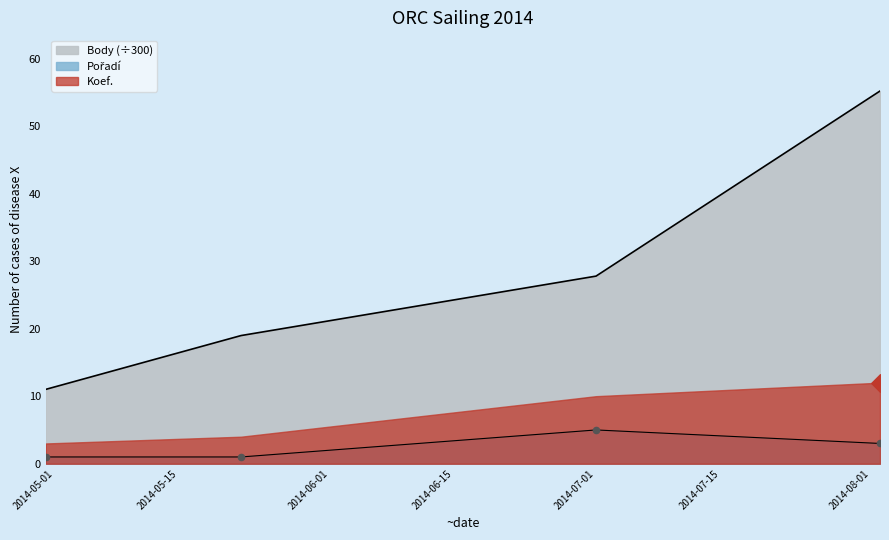

Which series has the largest total across all categories?

Body